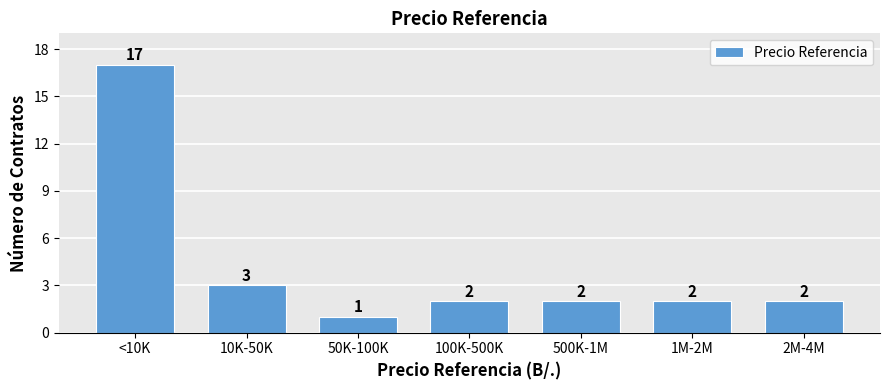

Reading left to right, list all the values displayed in this chart.

17	3	1	2	2	2	2